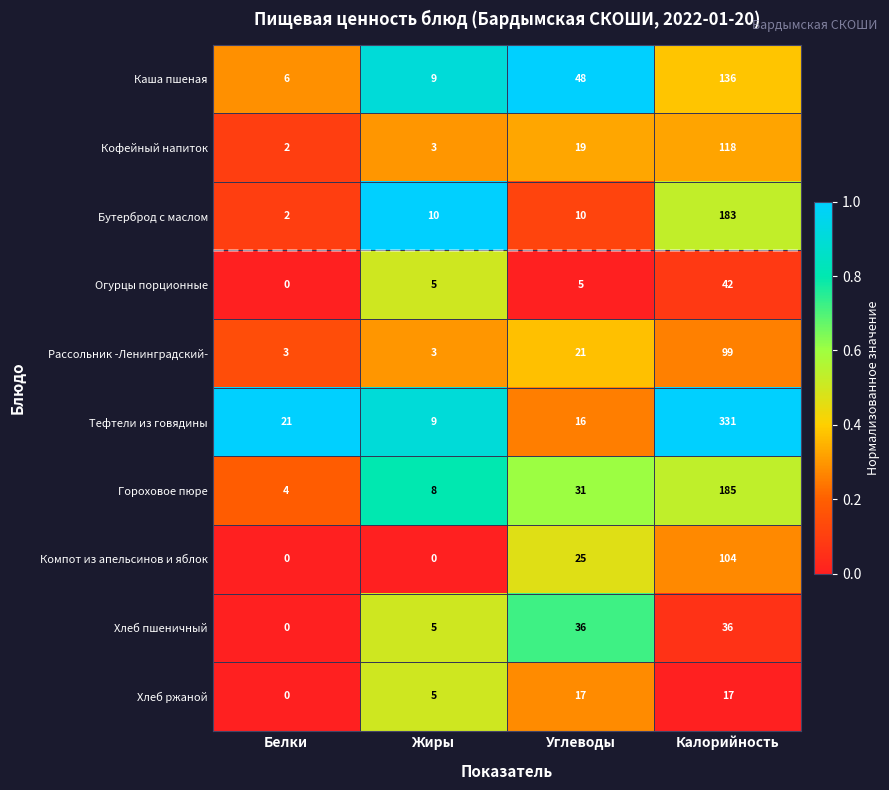

At which category is the sum across all series the highest?

Калорийность